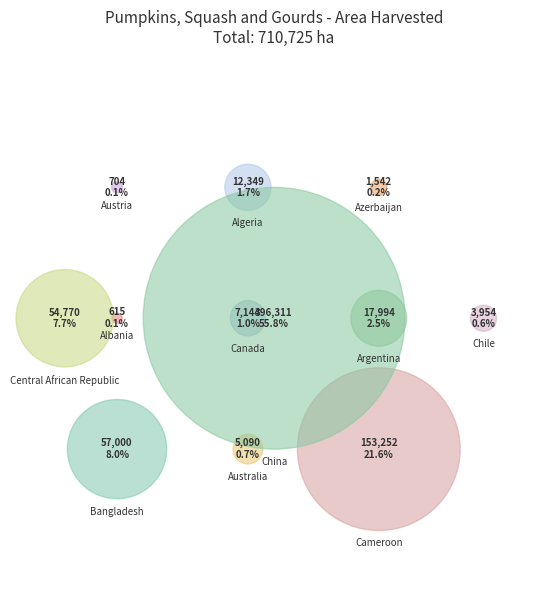

True or false: China accounts for 56% of the total.

True